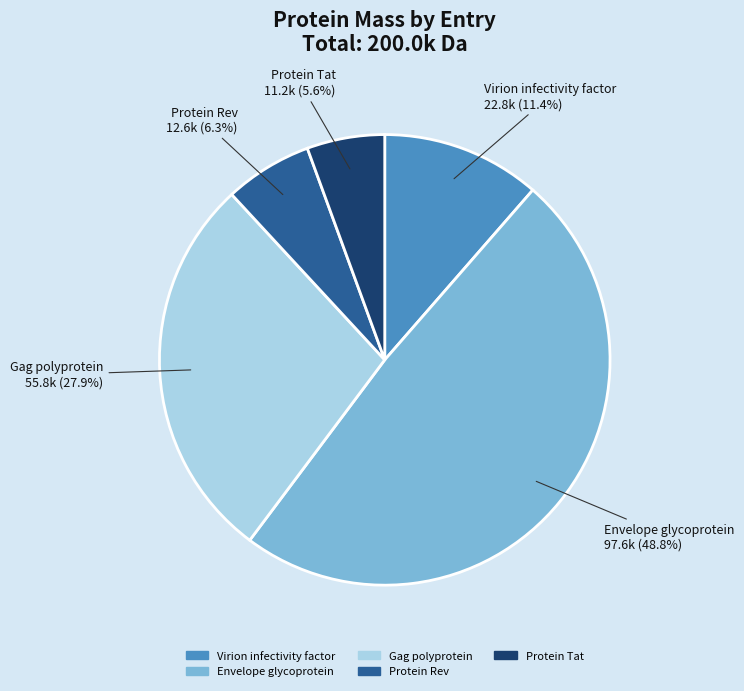

Is there a majority slice in this chart?

No